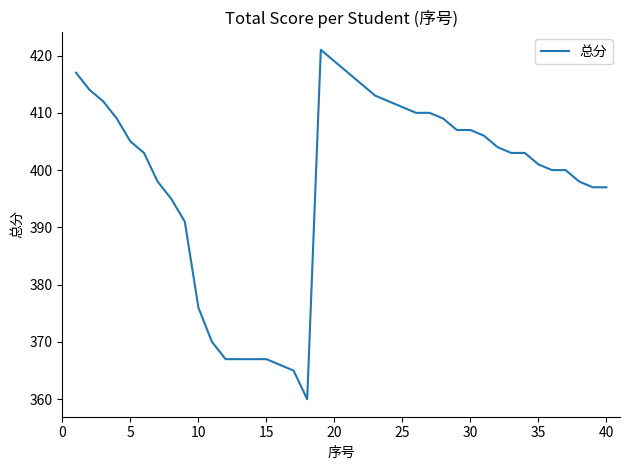

What is the smallest value displayed?

360